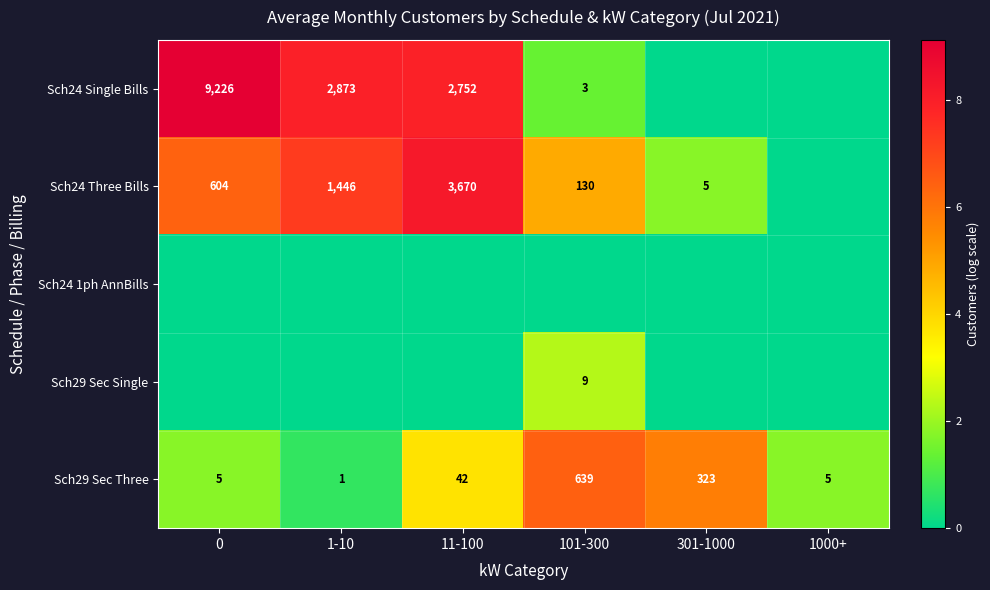

At how many categories does at least one series exceed 6?

4